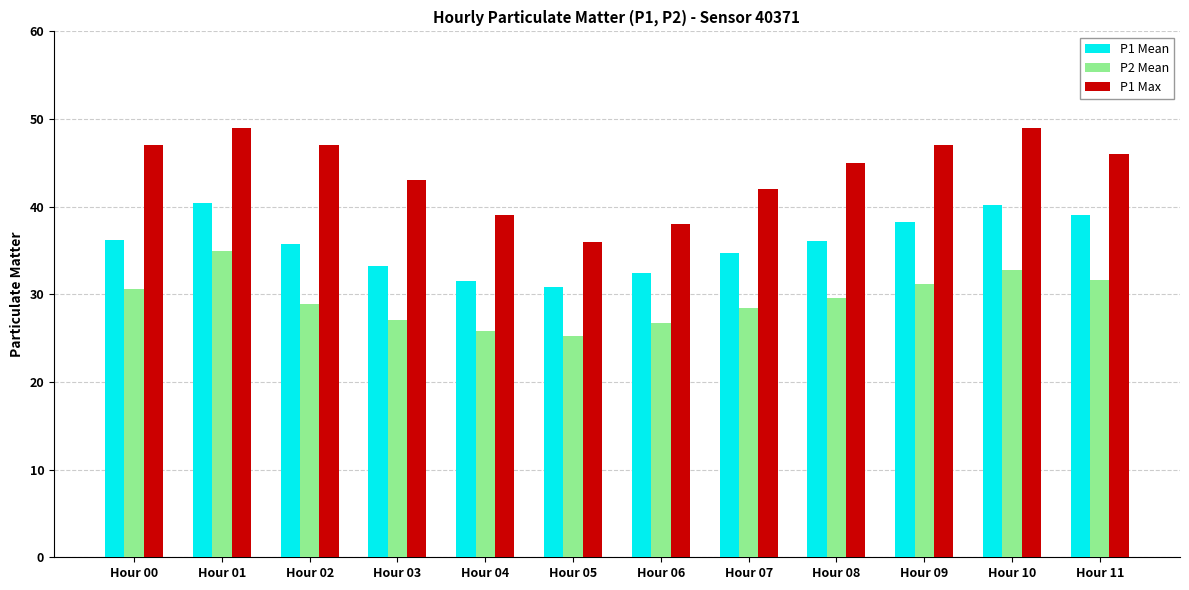

How many bars are there in each group?

3